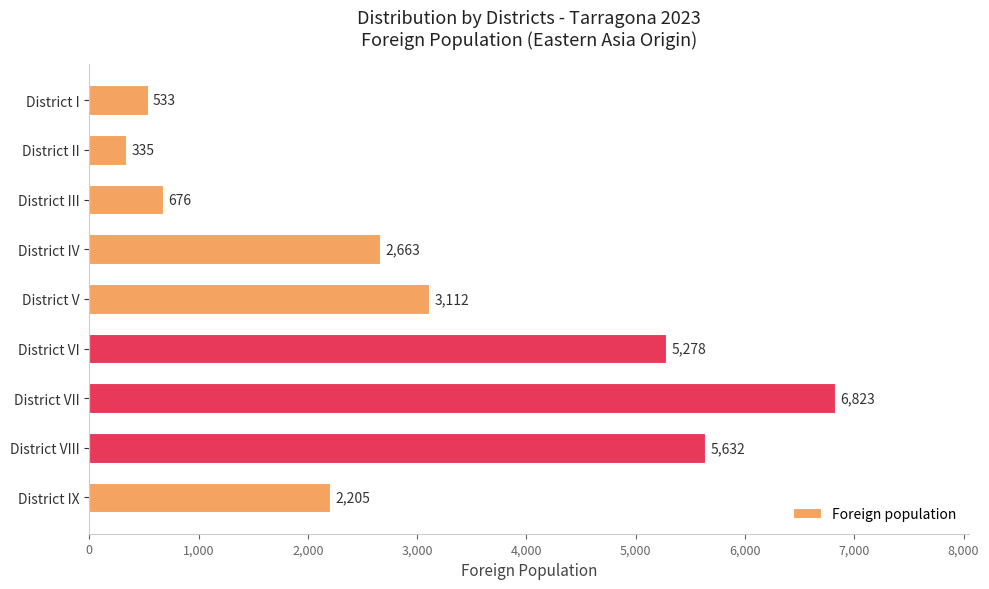

What is the smallest value displayed?

335